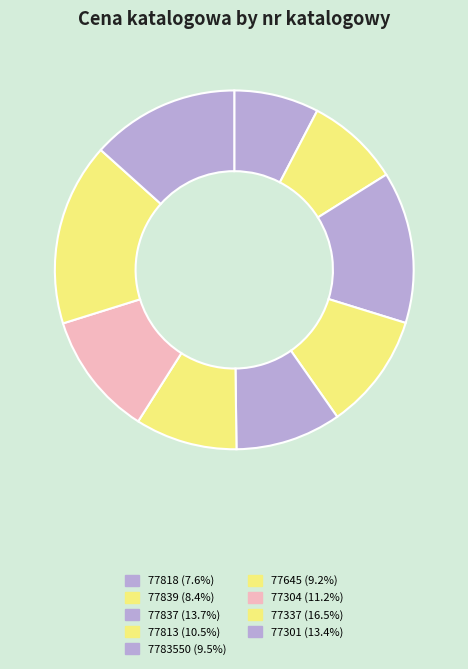

Count the number of slices in the pie.

9